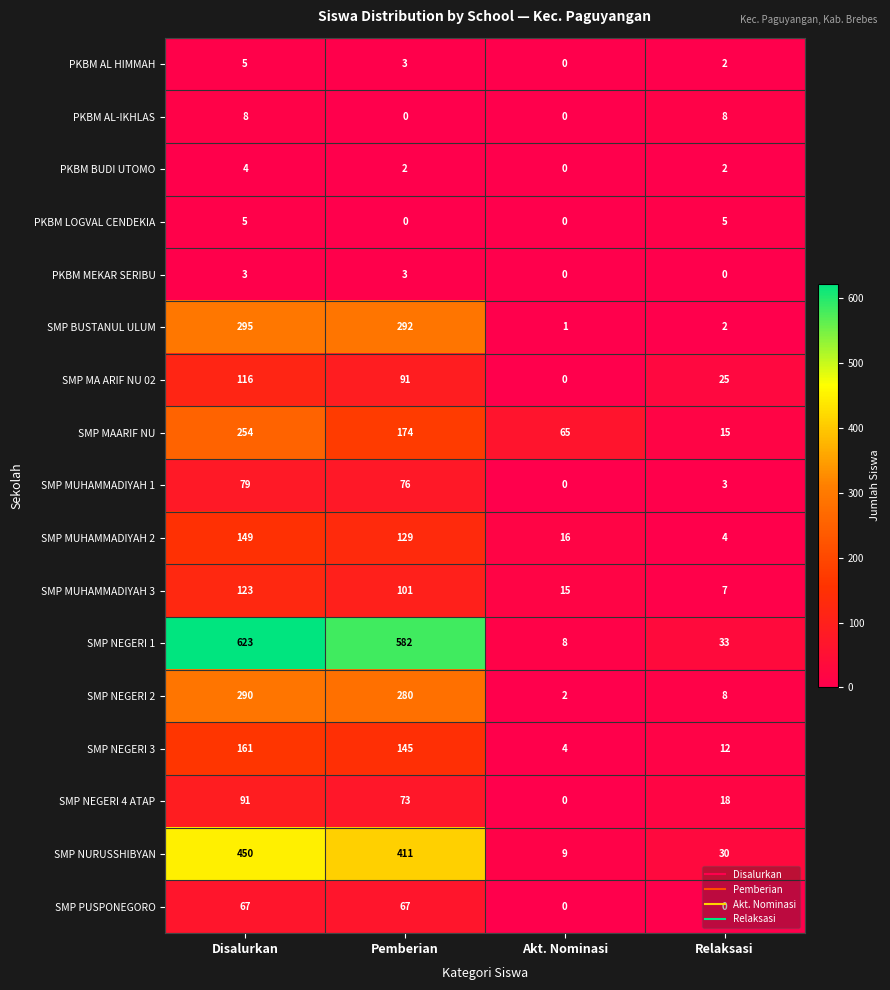

Count the number of data series in this chart.

17